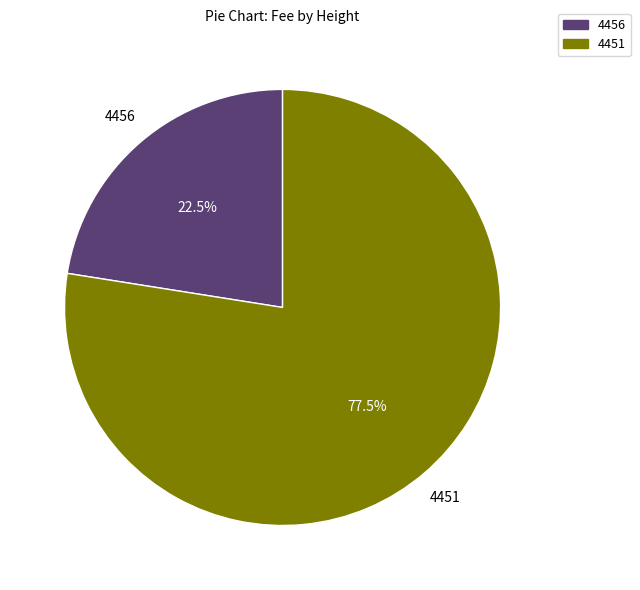

Combined, do 4456 and 4451 account for over 50%?

Yes